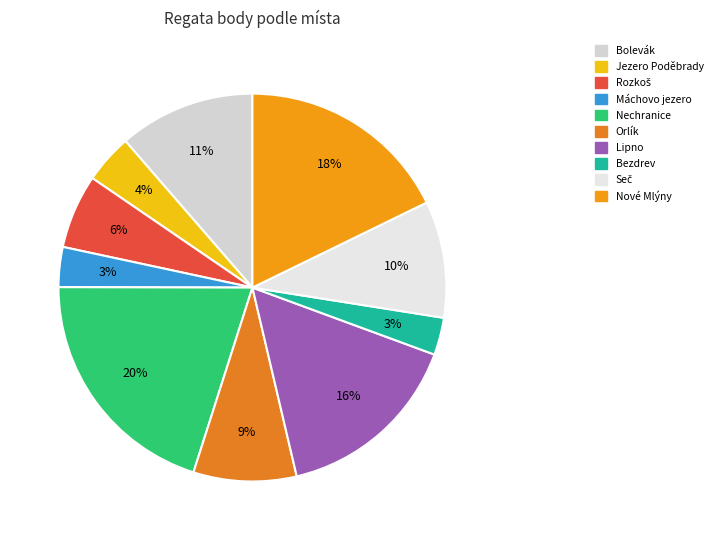

To the nearest percent, what is the average slice percentage?

10%